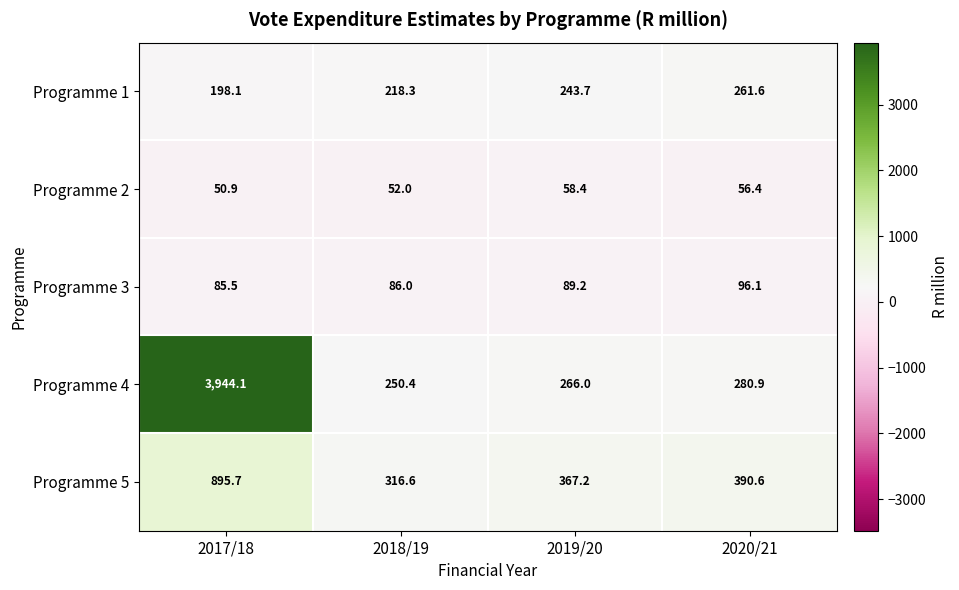

Which series changed the most between 2019/20 and 2020/21?

Programme 5